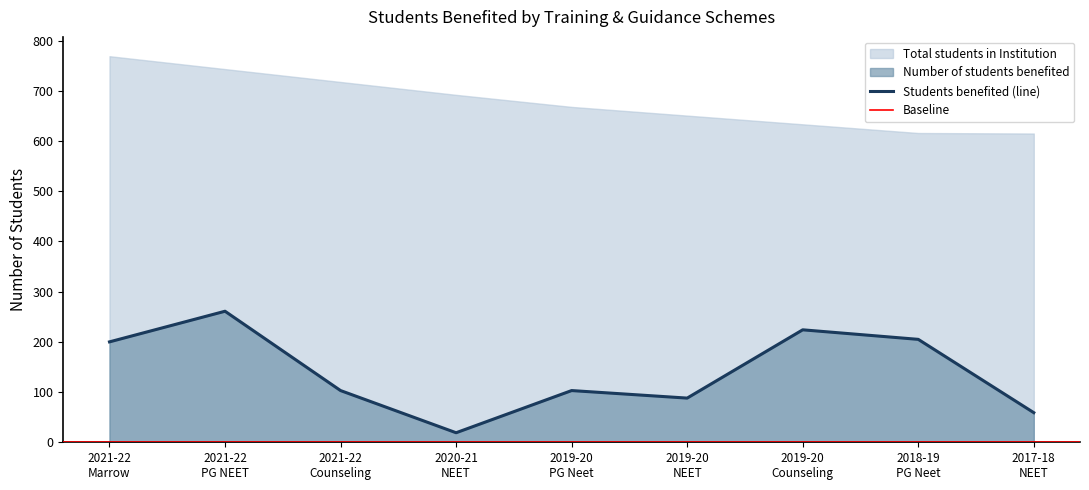

What is the difference between the maximum and second lowest values?

202